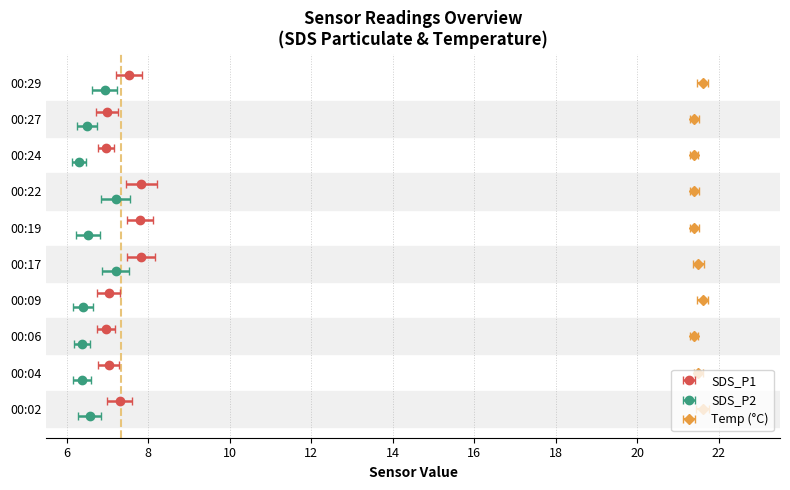

What is the difference between the maximum and minimum values in the Mean_SDS_P2 series?

0.9